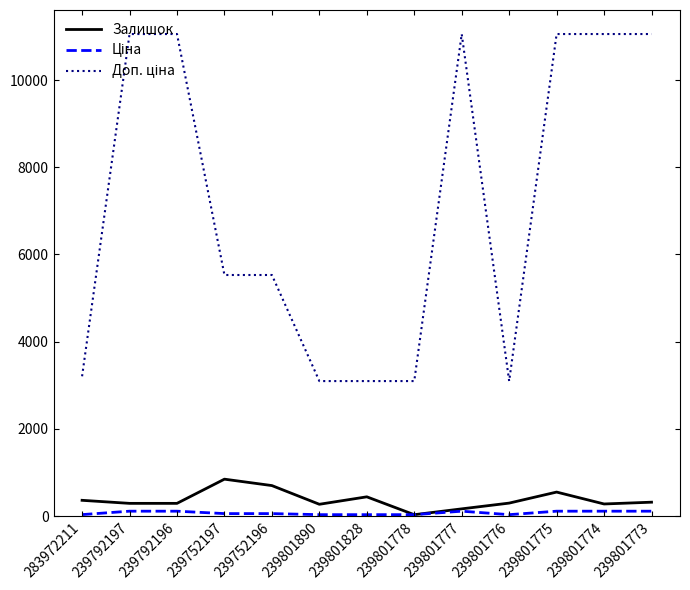

What is the maximum value for Залишок?

845.0